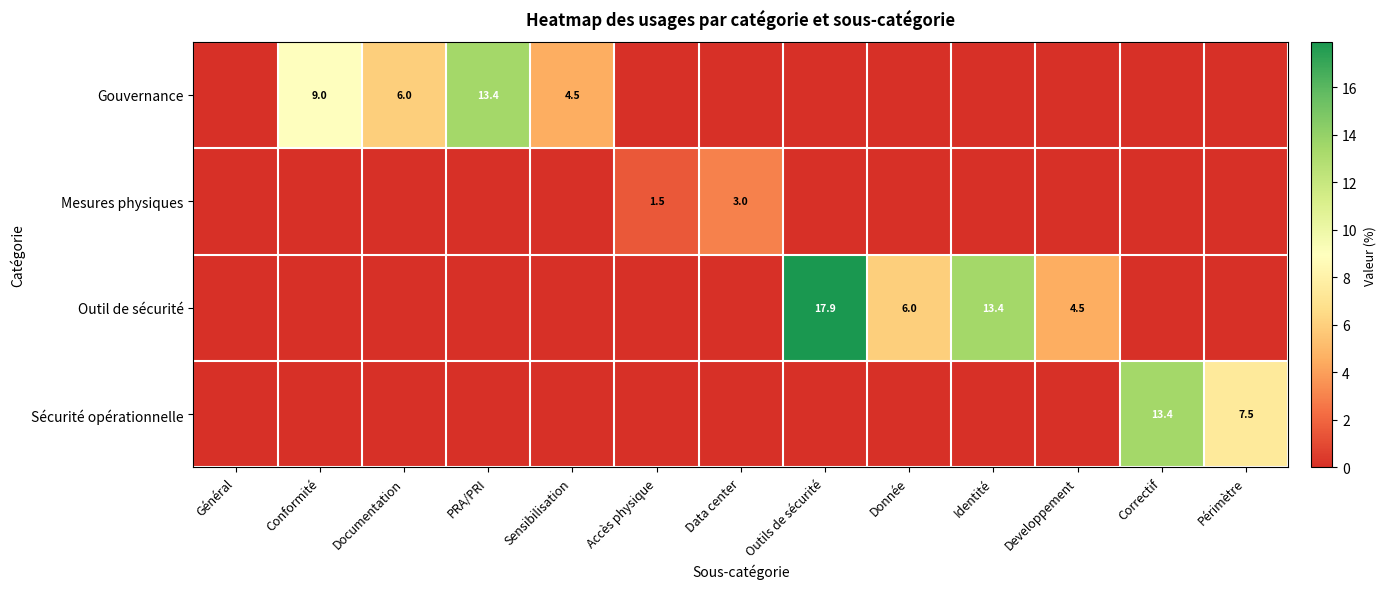

What is the greatest value displayed?

17.9